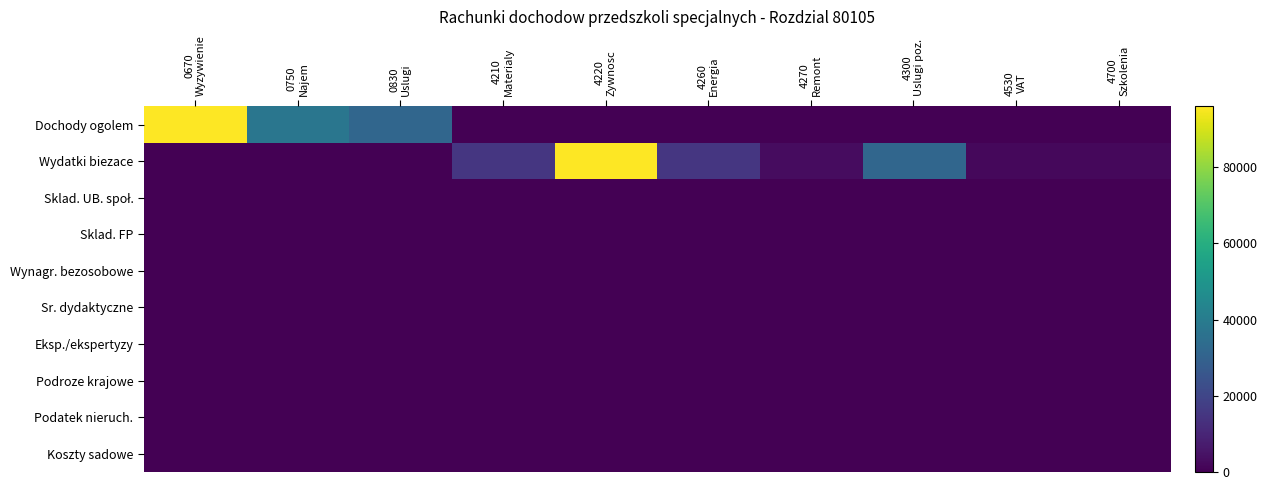

What is the total value across all series at 0670
Wyzywienie?

96000